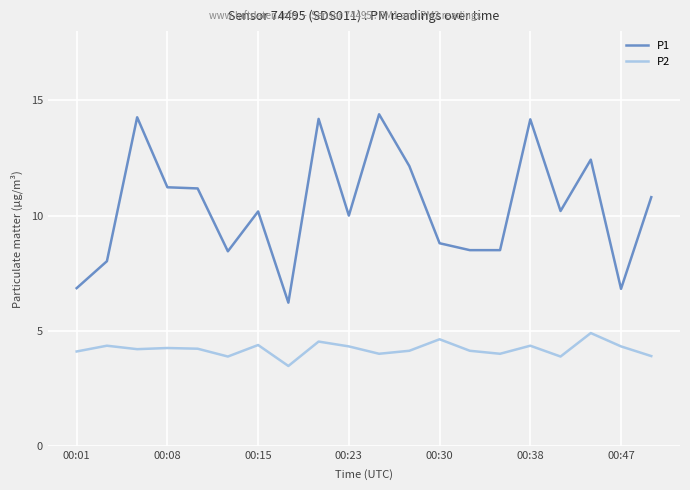

True or false: P1 and P2 intersect in this chart.

False